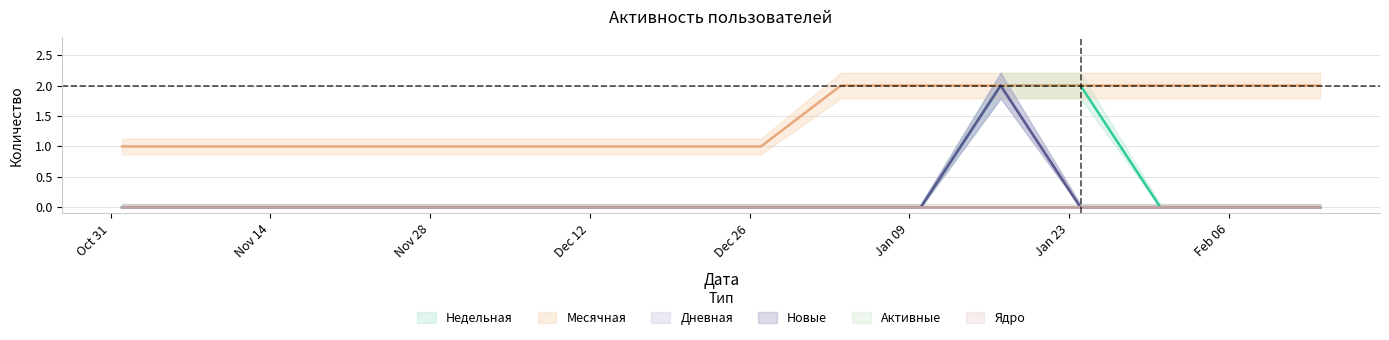

At which category does Новые reach its first local peak?

2023-01-17